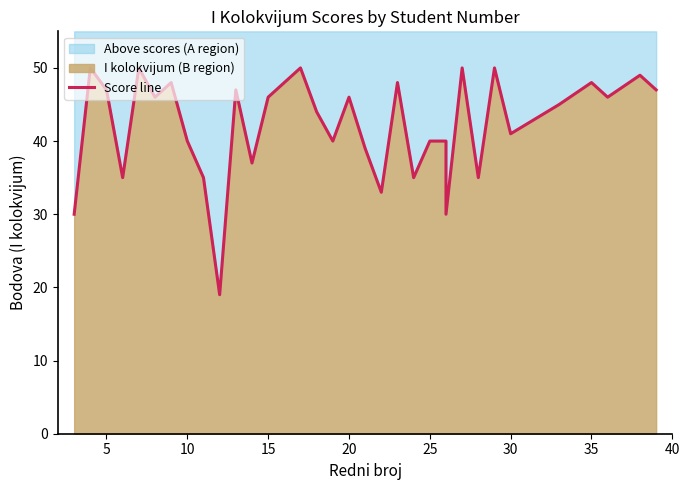

True or false: there are more than 0 points higher than both neighbors.

True